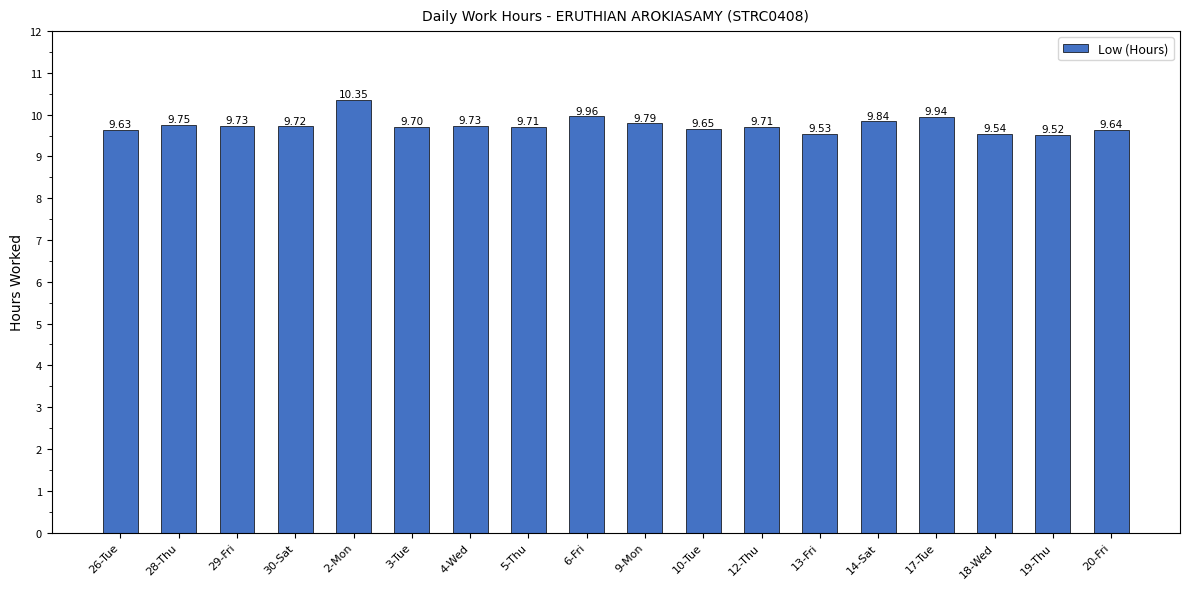

The value at 17-Tue is 9.9. True or false?

True